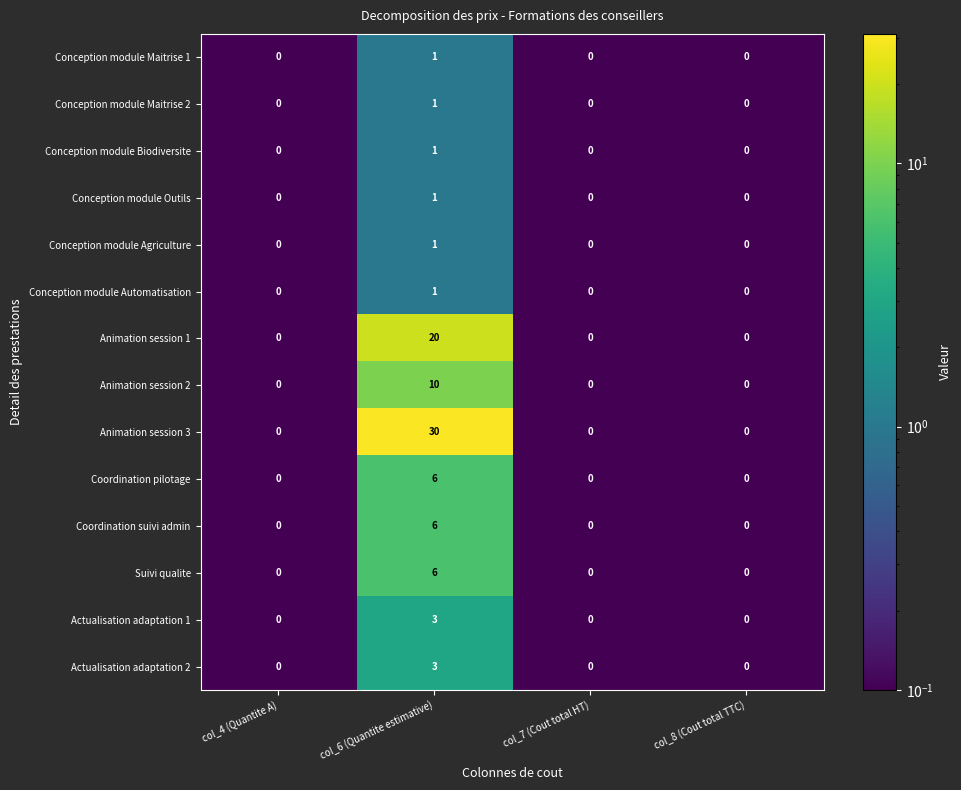

What is the sum of all Actualisation adaptation 1 values?

3